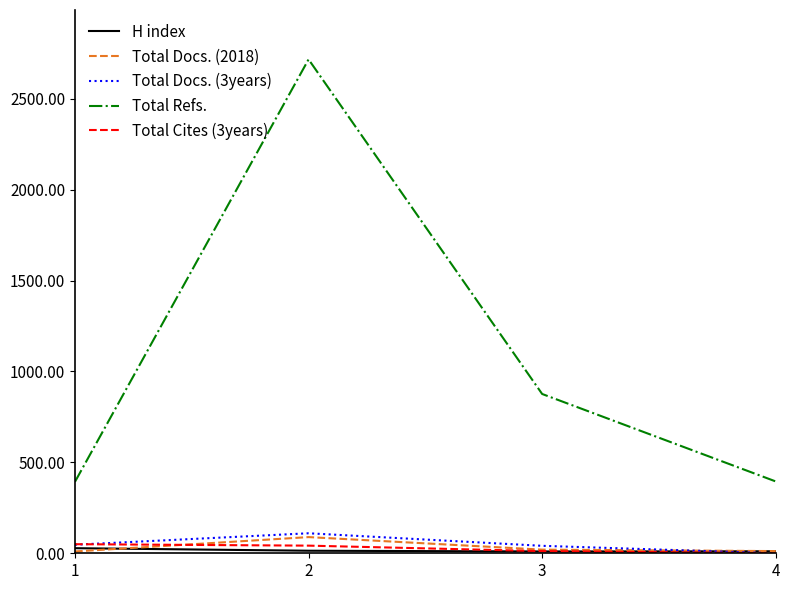

How many series are shown in this chart?

5